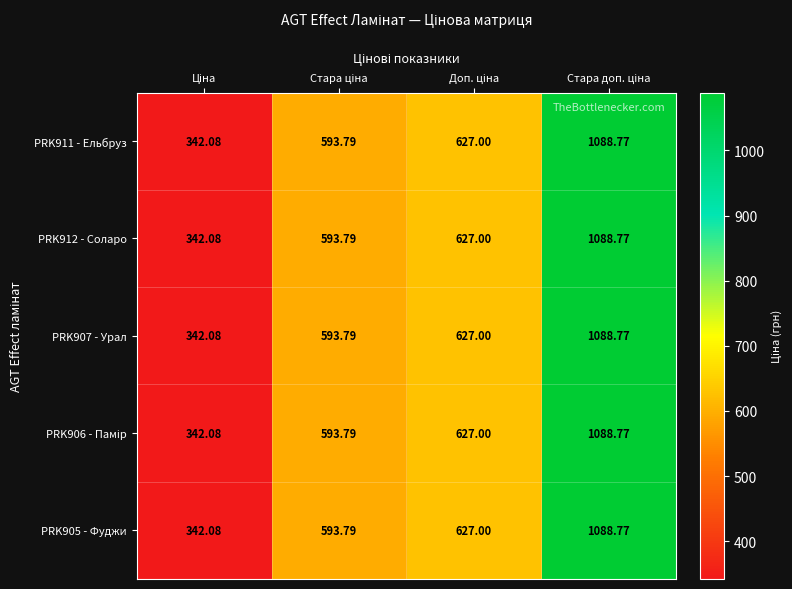

Count the number of data series in this chart.

5